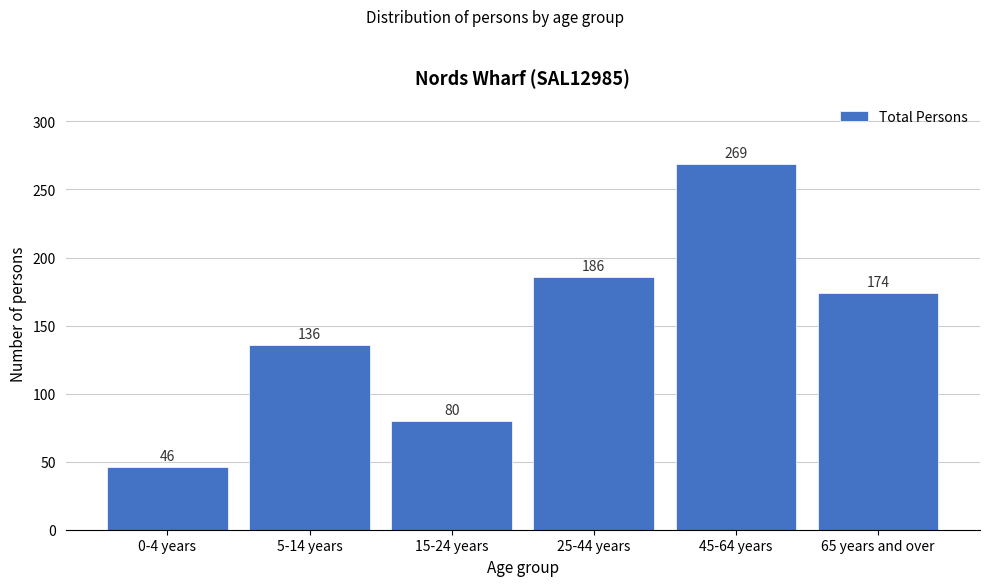

Reading left to right, list all the values displayed in this chart.

0-4 years=46	5-14 years=136	15-24 years=80	25-44 years=186	45-64 years=269	65 years and over=174